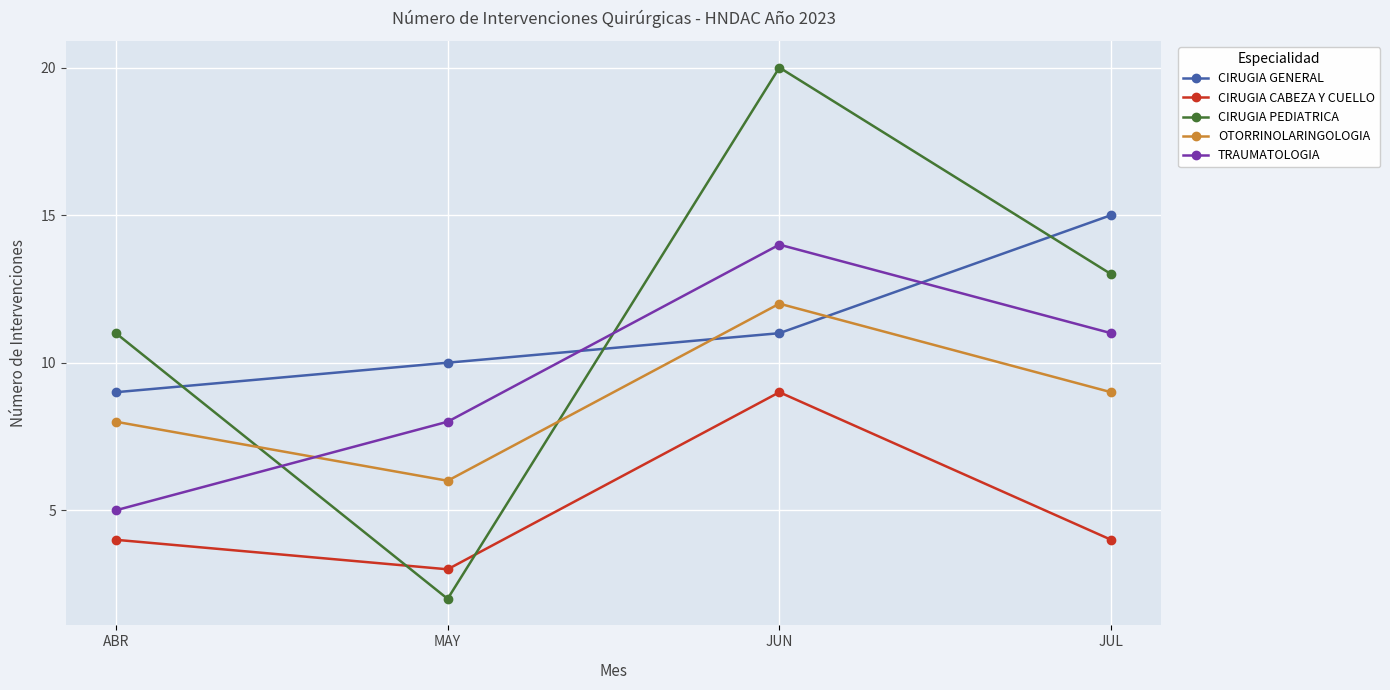

True or false: CIRUGIA GENERAL has more than 0 points higher than both neighbors.

False